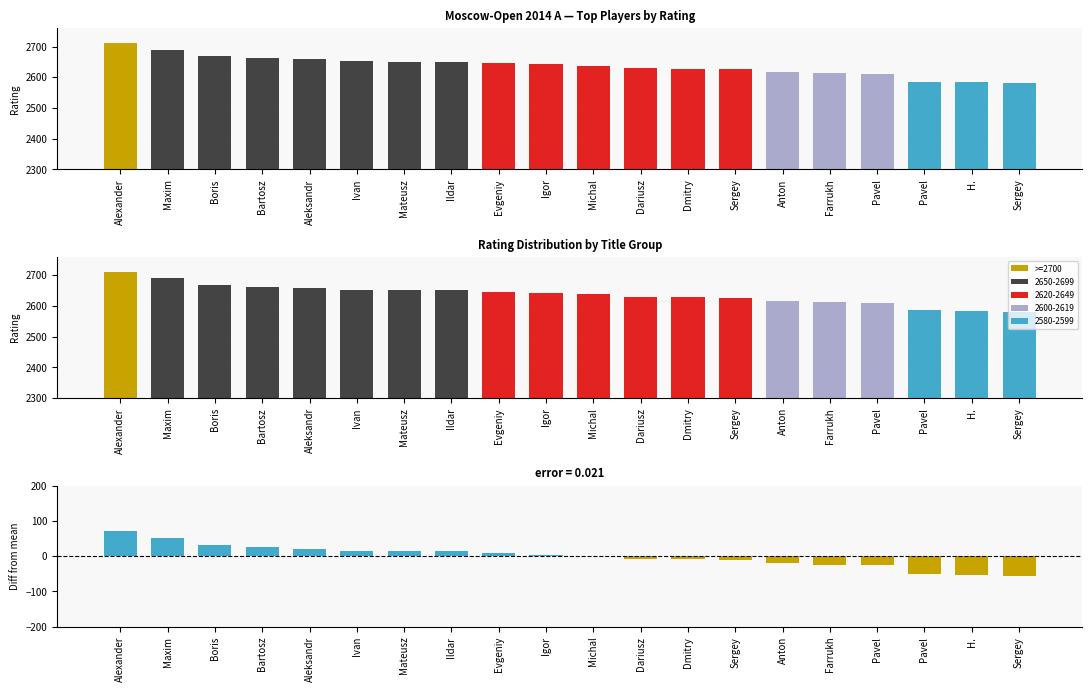

At Maxim, list the series in order from smallest to largest.

Diff from mean, Rating